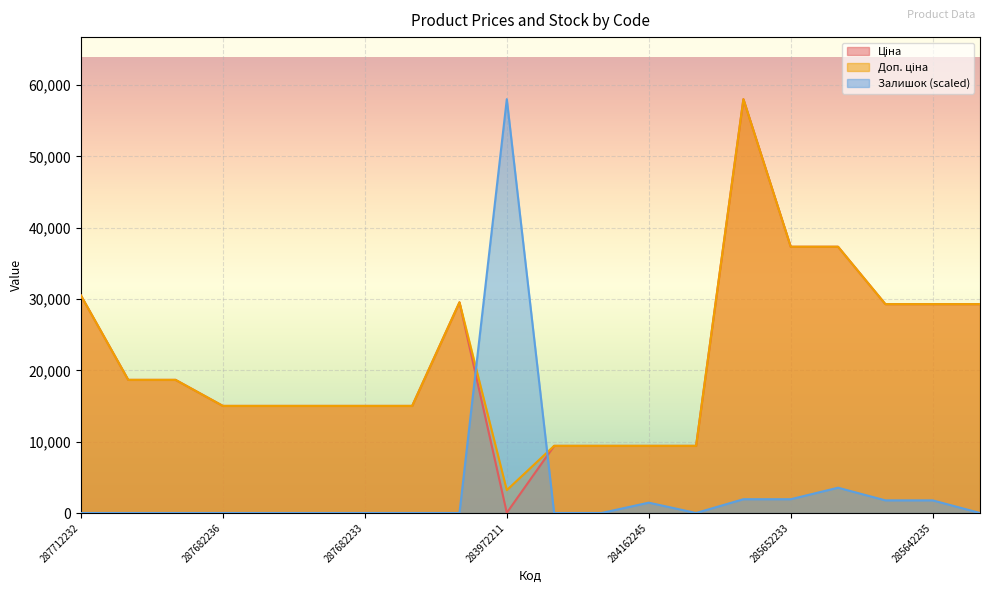

Reading left to right, extract all data points from this chart.

Ціна: 30512.3	18671.5	18671.5	15019.2	15019.2	15019.2	15019.2	15019.2	29548.9	32.0	9416.9	9416.9	9416.9	9416.9	58037.0	37343.0	37343.0	29294.9	29294.9	29294.9
Доп. ціна: 30512.3	18671.5	18671.5	15019.2	15019.2	15019.2	15019.2	15019.2	29548.9	3205.0	9416.9	9416.9	9416.9	9416.9	58037.0	37343.0	37343.0	29294.9	29294.9	29294.9
Залишок: 0.0	0.0	0.0	0.0	0.0	0.0	0.0	0.0	0.0	58037.0	0.0	0.0	1450.9	0.0	1934.6	1934.6	3546.7	1773.4	1773.4	0.0